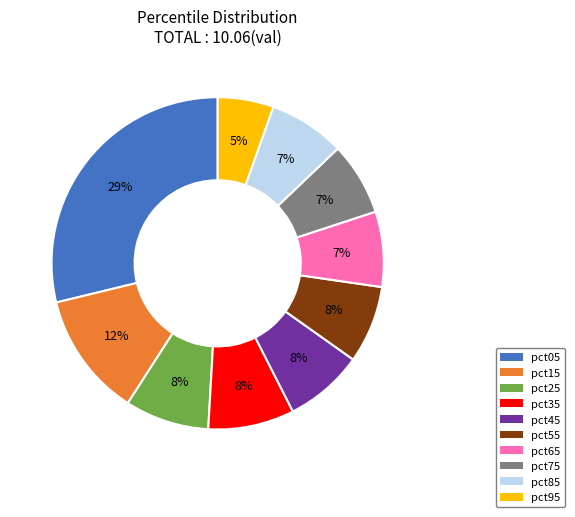

What is the largest slice in the pie chart?

pct05